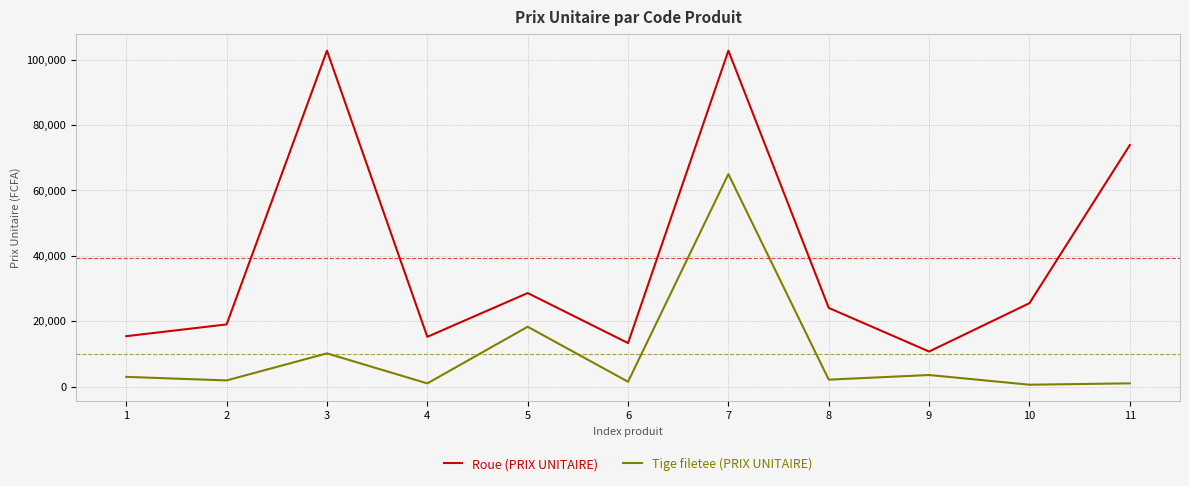

True or false: Tige filetee (PRIX UNITAIRE) and Roue (PRIX UNITAIRE) cross at least once.

False